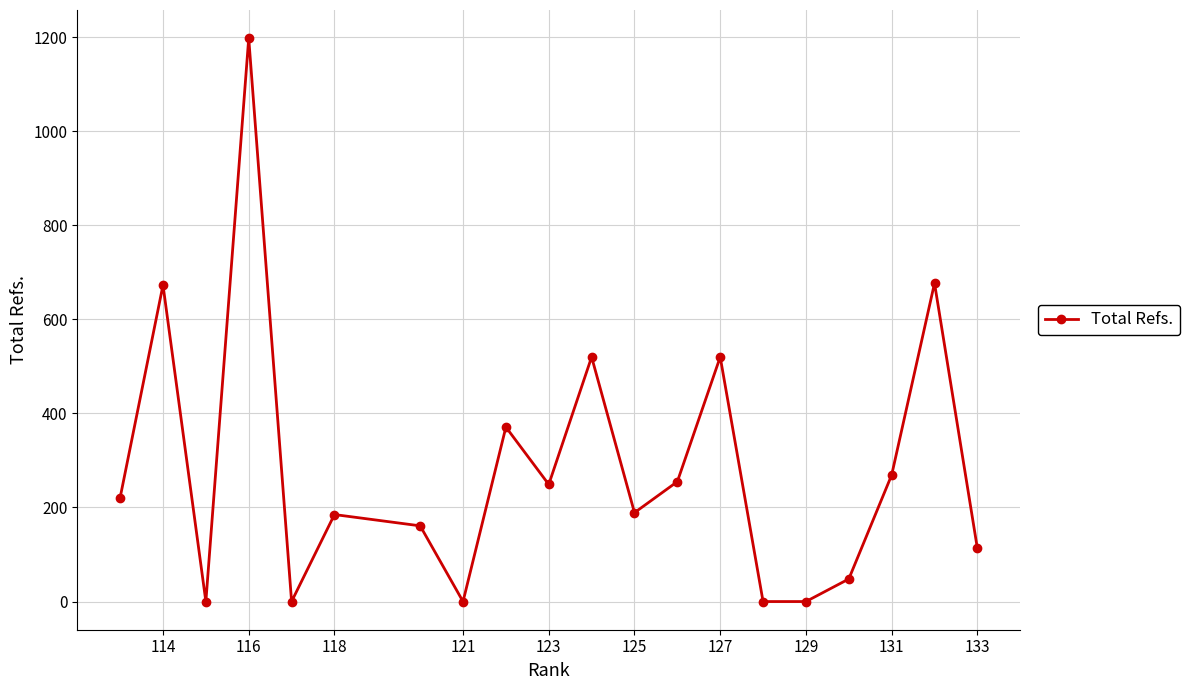

What is the difference between the second highest and minimum values?

677